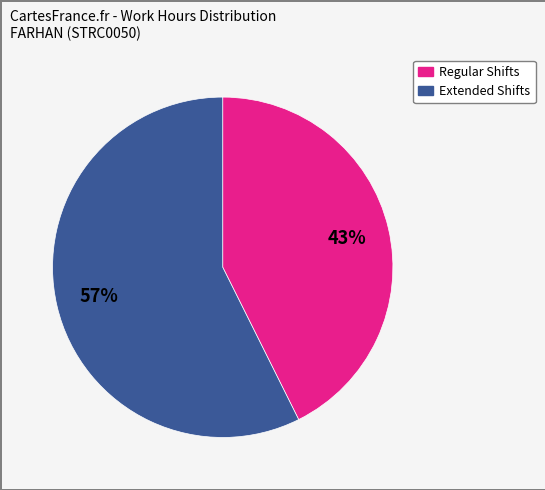

To the nearest percent, what is the average slice percentage?

50%